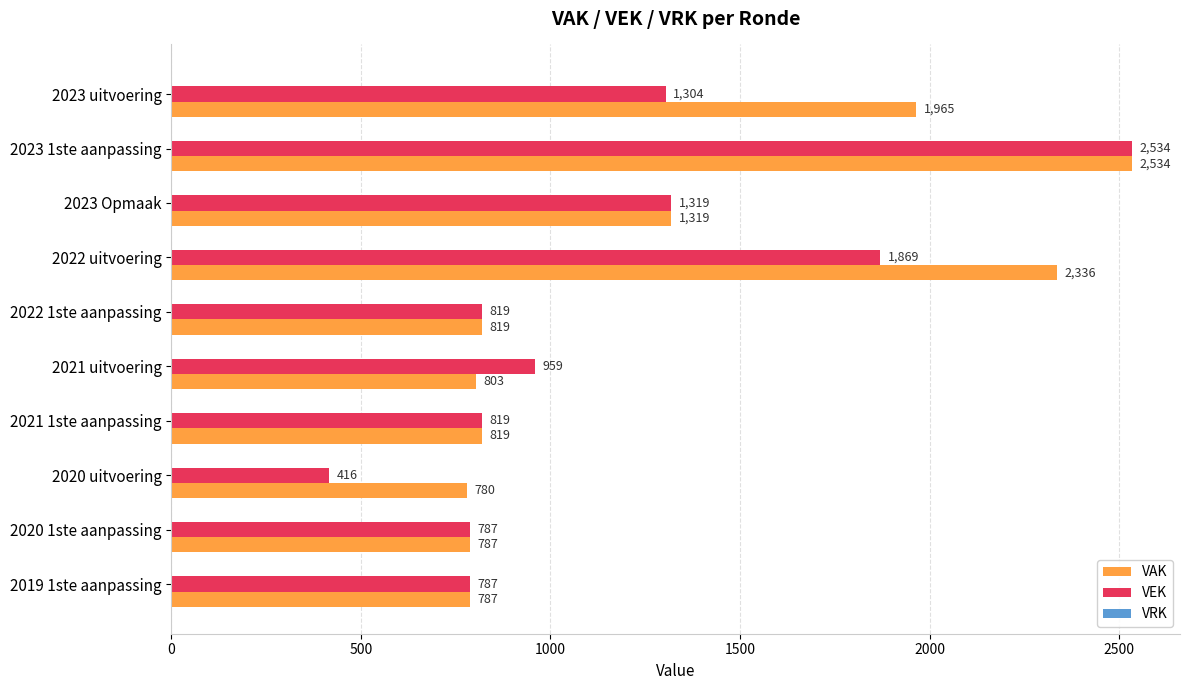

What is the total value across all series at 2021 uitvoering?

1762